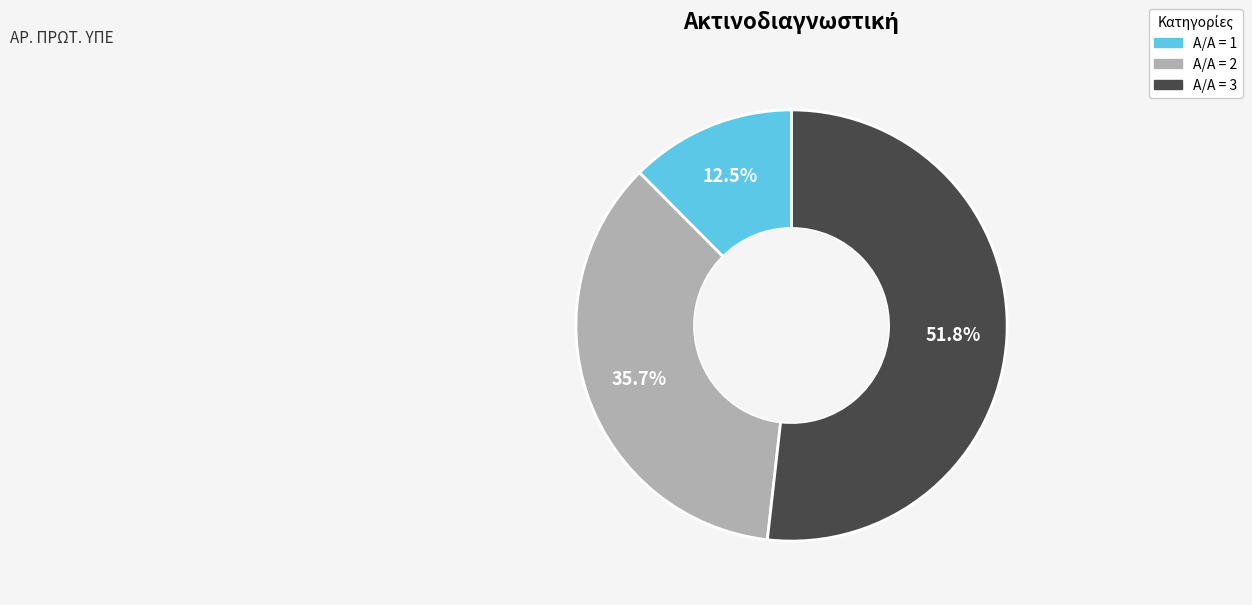

Is there any slice that represents more than half of the pie?

Yes